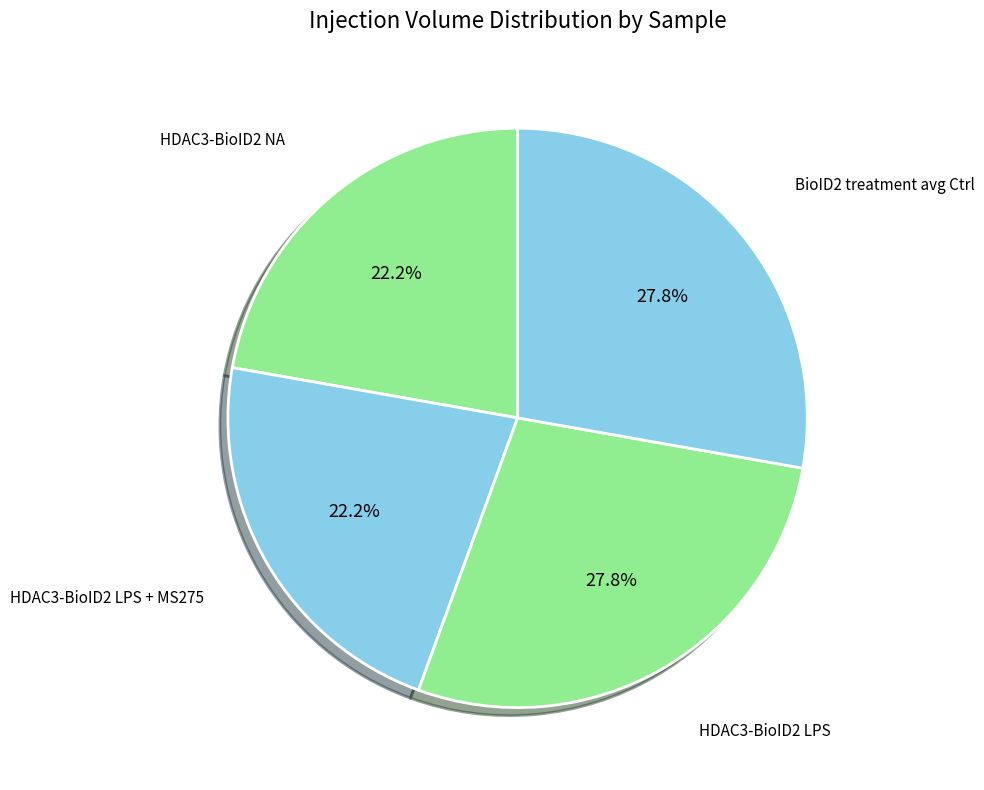

Count the number of slices in the pie.

4